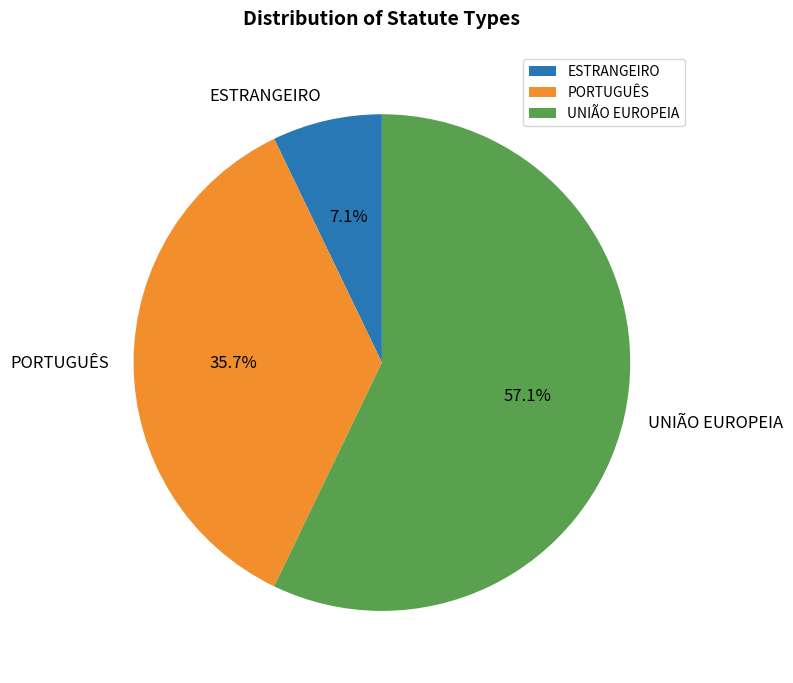

Approximately how many times larger is the value at PORTUGUÊS compared to ESTRANGEIRO?

5.0